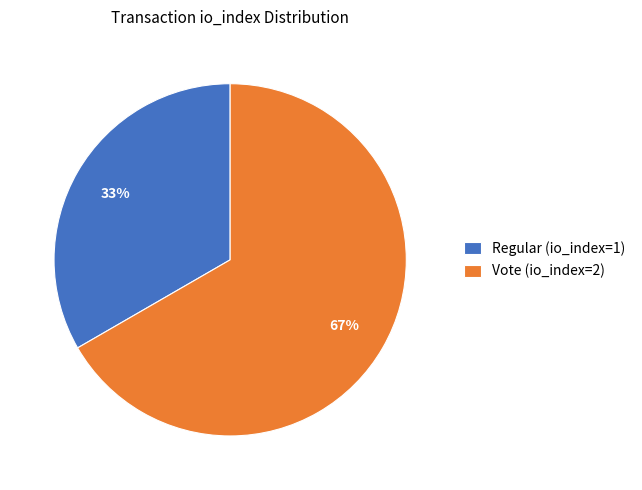

How many slices are in this pie chart?

2